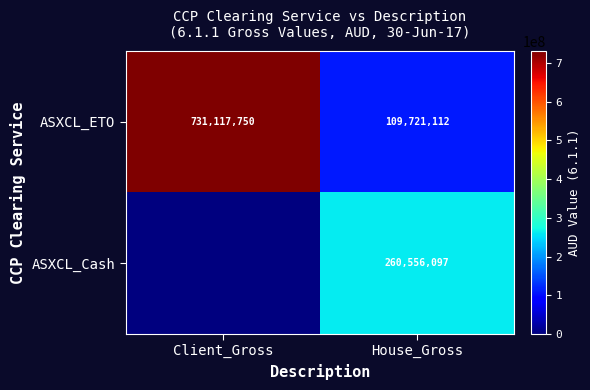

How many values in the ASXCL_ETO series are below 731117750?

1